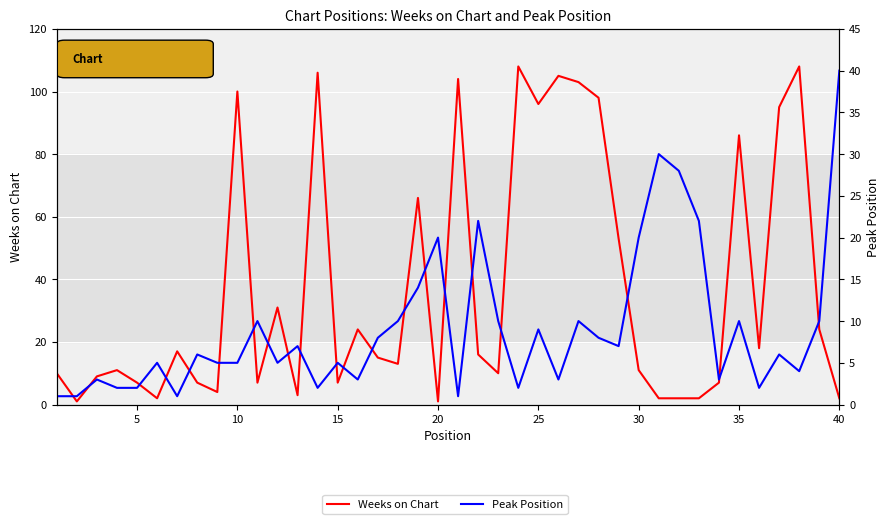

How many distinct data groups are displayed?

2